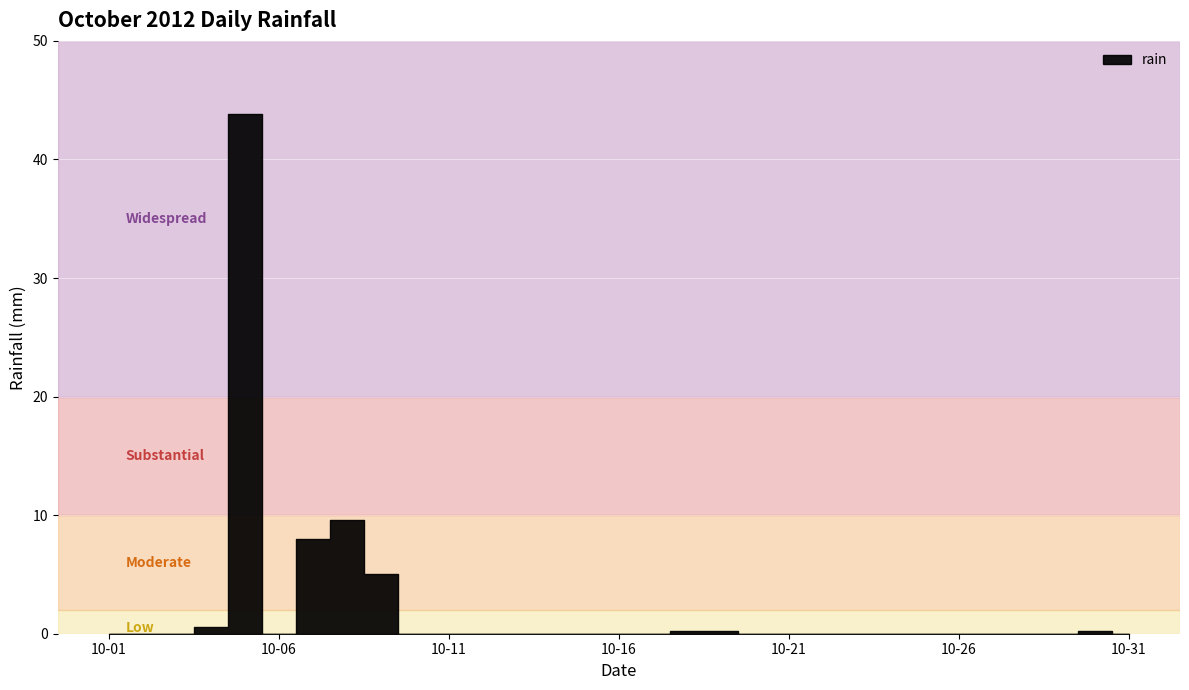

Which category has the highest value across all series?

2012-10-05